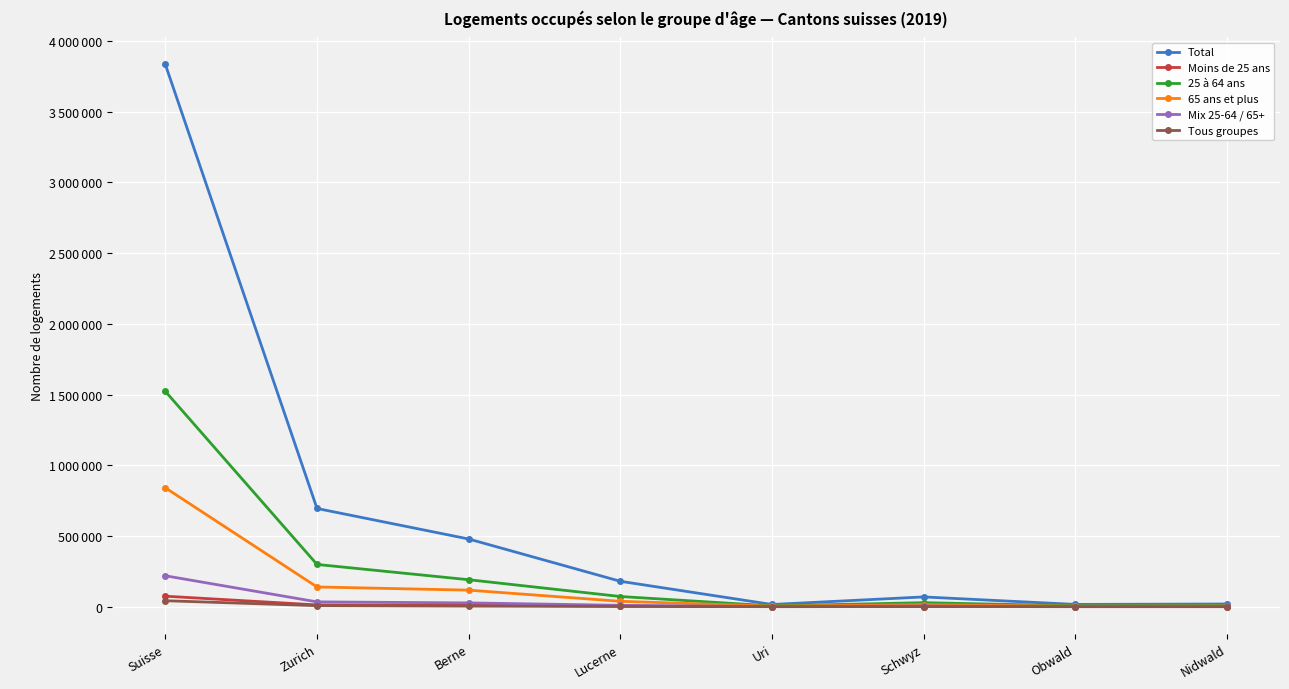

At which category is the sum across all series the highest?

Suisse